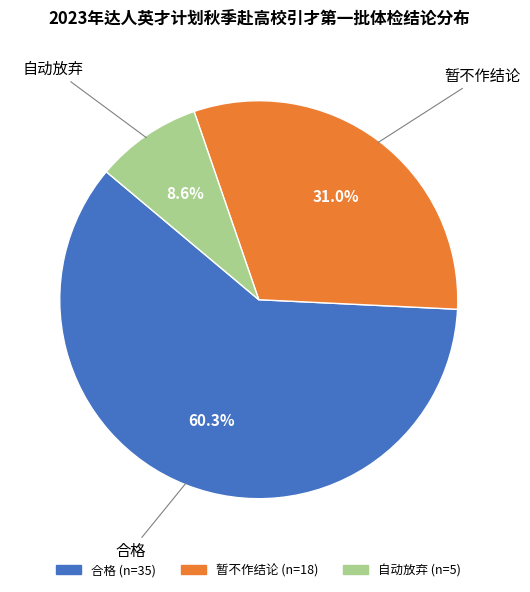

What is the total percentage of 合格 and 暂不作结论?

91.4%